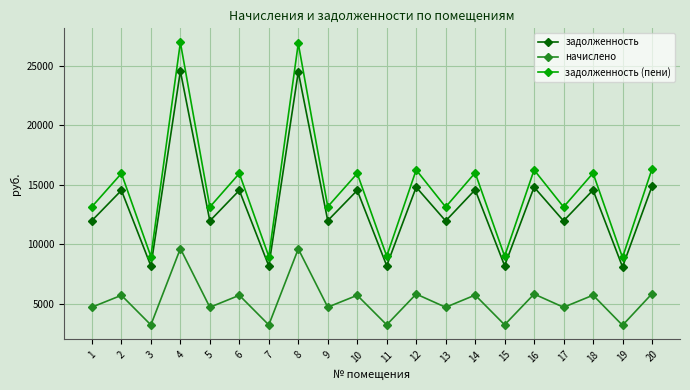

What is the maximum value shown in the chart?

26981.7